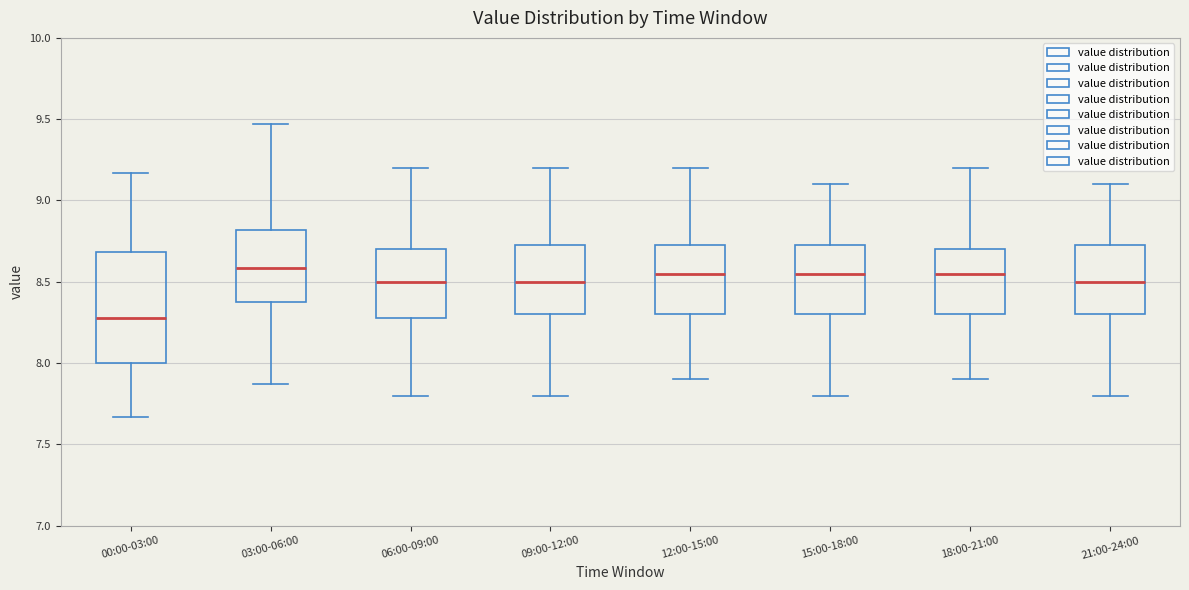

Reading left to right, transcribe this box plot: for each box, give where its median line is, the range the box spans, and where its two whiskers end, as read against the y-axis. The values are not printed on the chart, so give them approximately, as read against the axis.

00:00-03:00: median 8.30, box 8.00 to 8.70, whiskers 7.65 to 9.15
03:00-06:00: median 8.60, box 8.40 to 8.80, whiskers 7.85 to 9.45
06:00-09:00: median 8.50, box 8.30 to 8.70, whiskers 7.80 to 9.20
09:00-12:00: median 8.50, box 8.30 to 8.75, whiskers 7.80 to 9.20
12:00-15:00: median 8.55, box 8.30 to 8.75, whiskers 7.90 to 9.20
15:00-18:00: median 8.55, box 8.30 to 8.75, whiskers 7.80 to 9.10
18:00-21:00: median 8.55, box 8.30 to 8.70, whiskers 7.90 to 9.20
21:00-24:00: median 8.50, box 8.30 to 8.75, whiskers 7.80 to 9.10